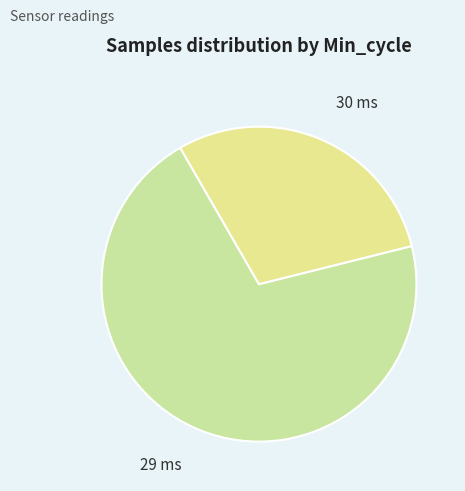

Which has a higher value, 30 ms or 29 ms?

29 ms